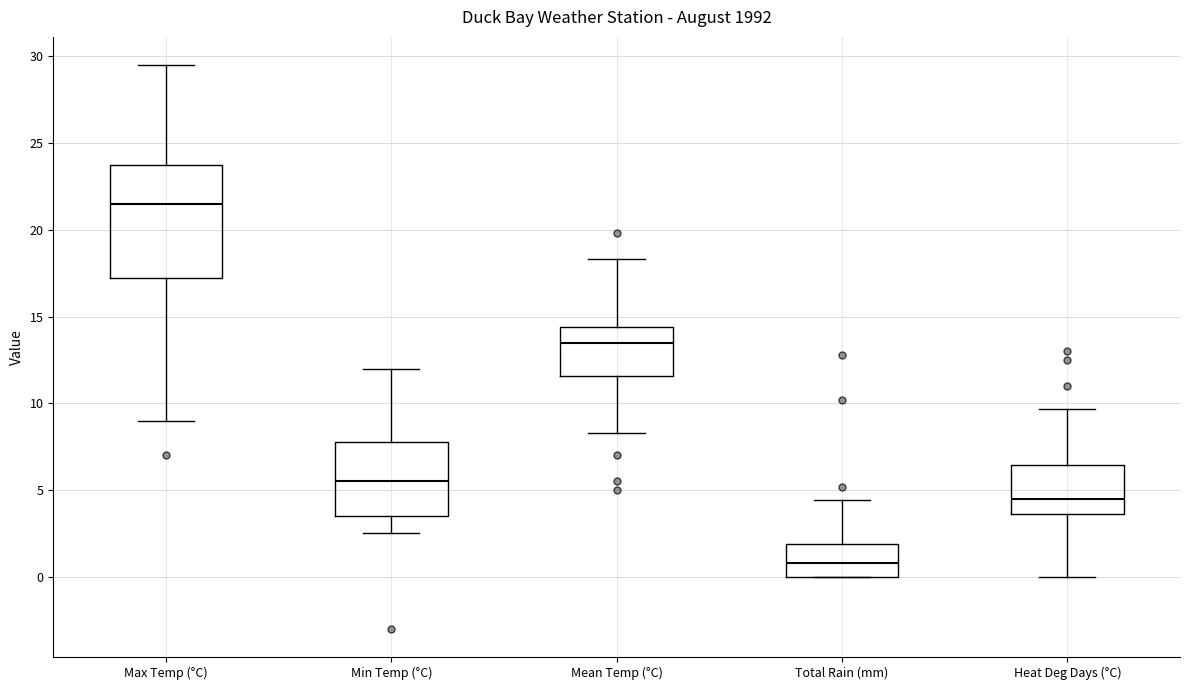

Which box has the highest median line?

Max Temp (°C)